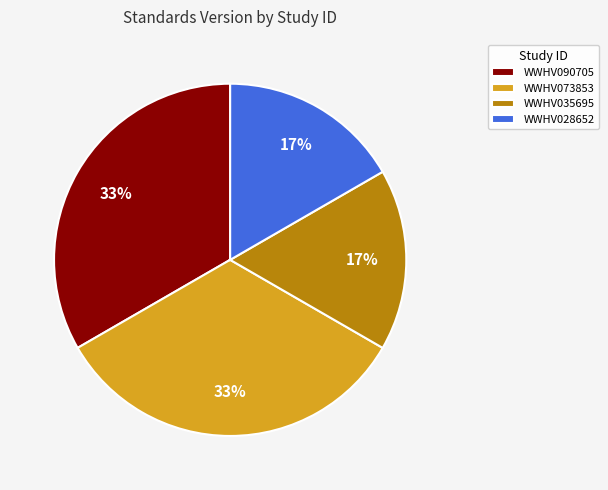

Is it true that WWHV073853 is 33% of the pie?

True